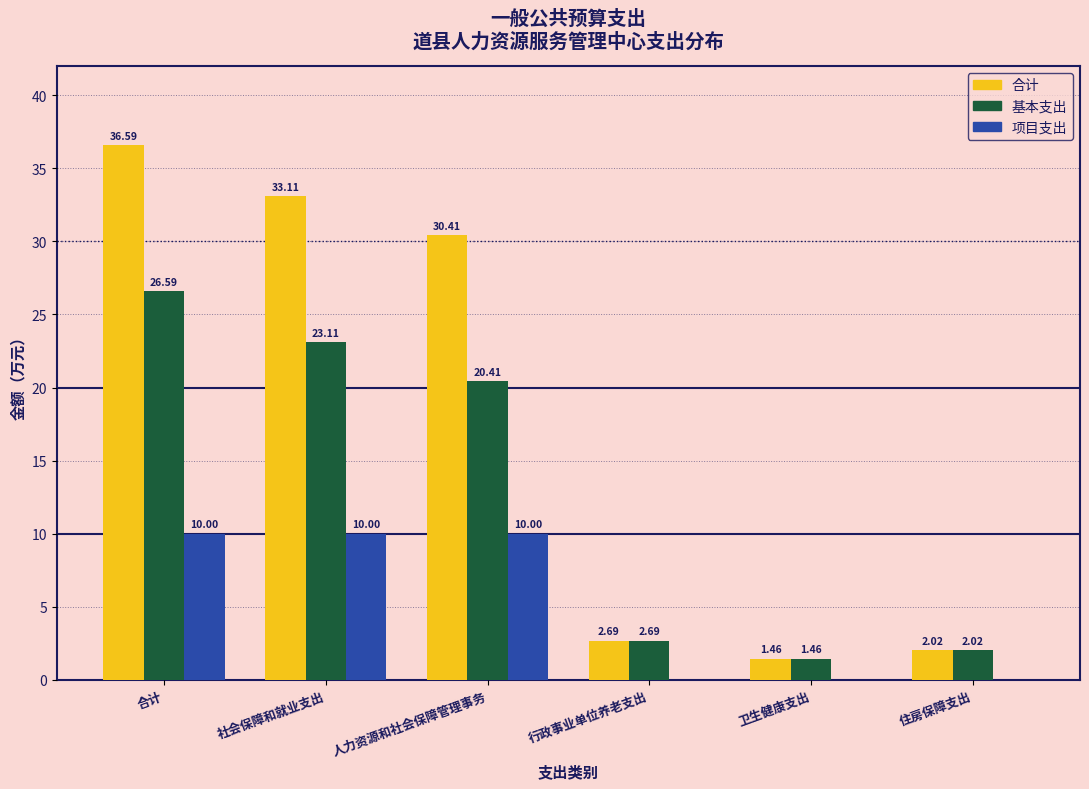

What is the sum of all 合计 values?

106.3